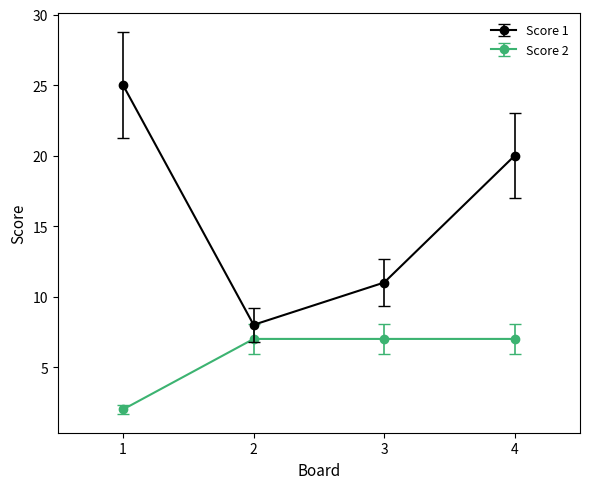

Which series has the largest range (max minus min)?

Score 1